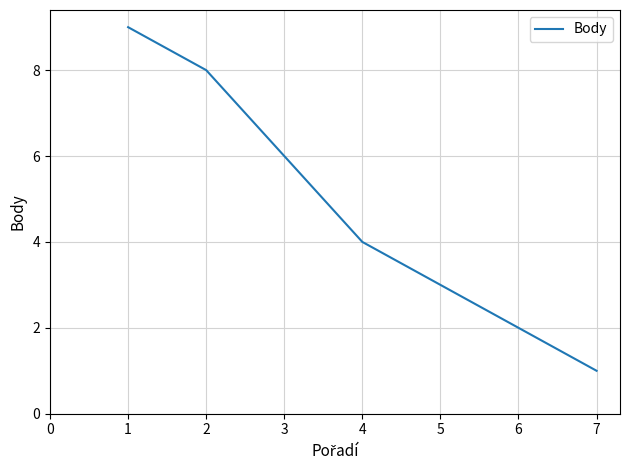

What is the ratio of the value at 1 to the value at 5?

3.0